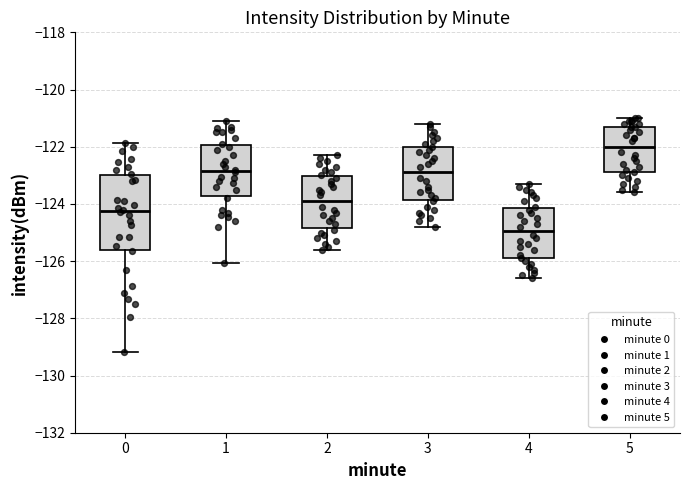

Reading left to right, read every box against the y-axis: the position of its median line, the range the box covers, and the ends of its whiskers. The values are not printed on the chart, so give them approximately, as read against the axis.

0: median -124.2, box -125.6 to -123.0, whiskers -129.2 to -121.8
1: median -122.8, box -123.8 to -122.0, whiskers -126.0 to -121.0
2: median -123.8, box -124.8 to -123.0, whiskers -125.6 to -122.2
3: median -122.8, box -123.8 to -122.0, whiskers -124.8 to -121.2
4: median -125.0, box -125.8 to -124.2, whiskers -126.6 to -123.2
5: median -122.0, box -122.8 to -121.2, whiskers -123.6 to -121.0